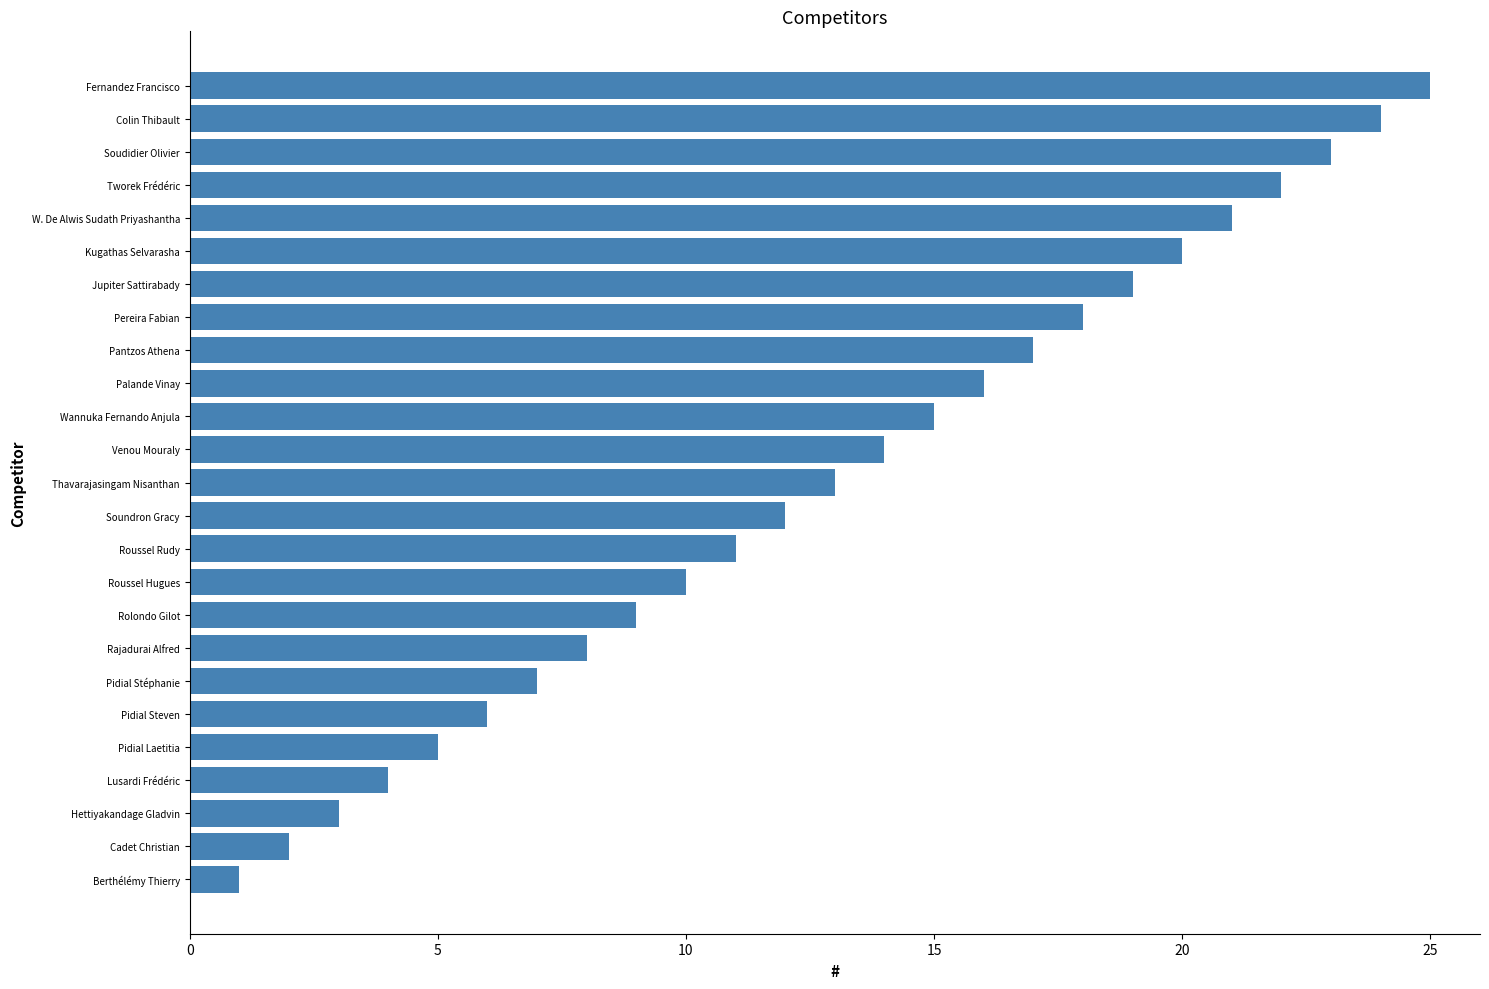

What is the change in value from Roussel Hugues to Wannuka Fernando Anjula?

+5